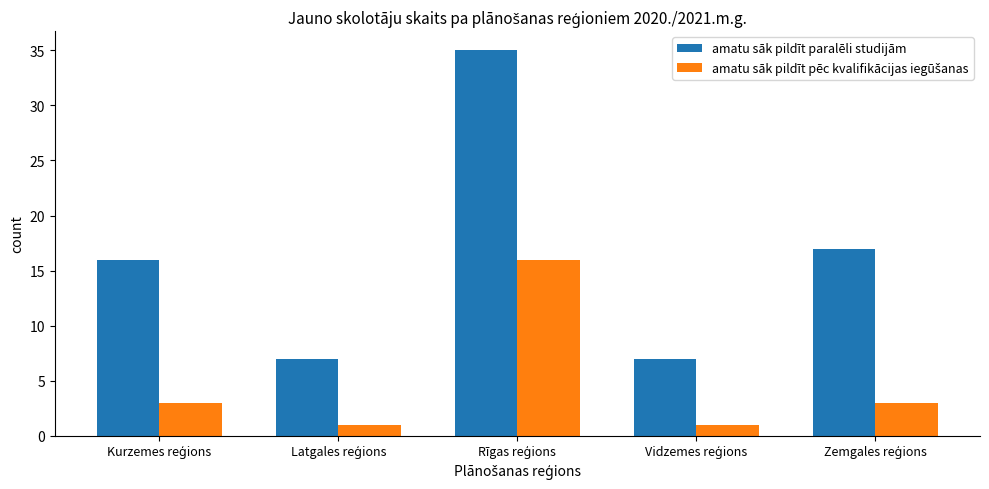

What is the difference between the maximum and minimum values in the amatu sāk pildīt paralēli studijām series?

28